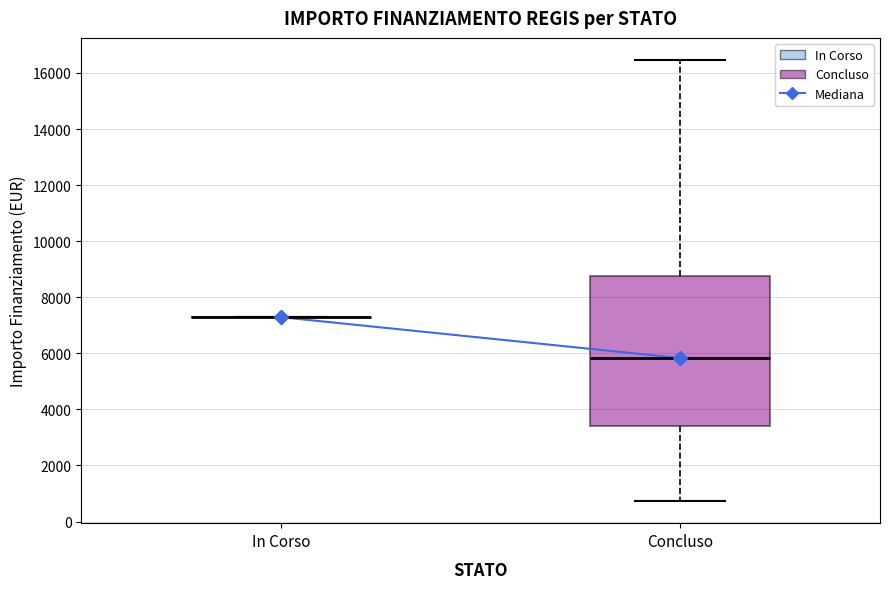

Reading left to right, read every box against the y-axis: the position of its median line, the range the box covers, and the ends of its whiskers. The values are not printed on the chart, so give them approximately, as read against the axis.

In Corso: box collapsed to a line at 7200, whiskers 7200 to 7200
Concluso: median 5800, box 3400 to 8800, whiskers 800 to 16400